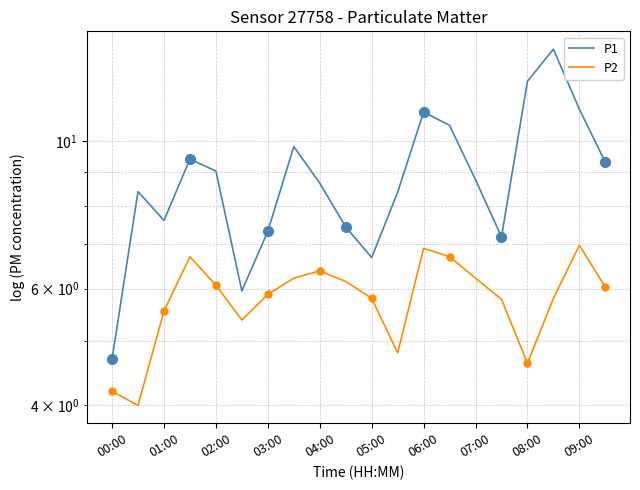

Is the value of P2 at 10 greater than the value of P1 at 19?

No